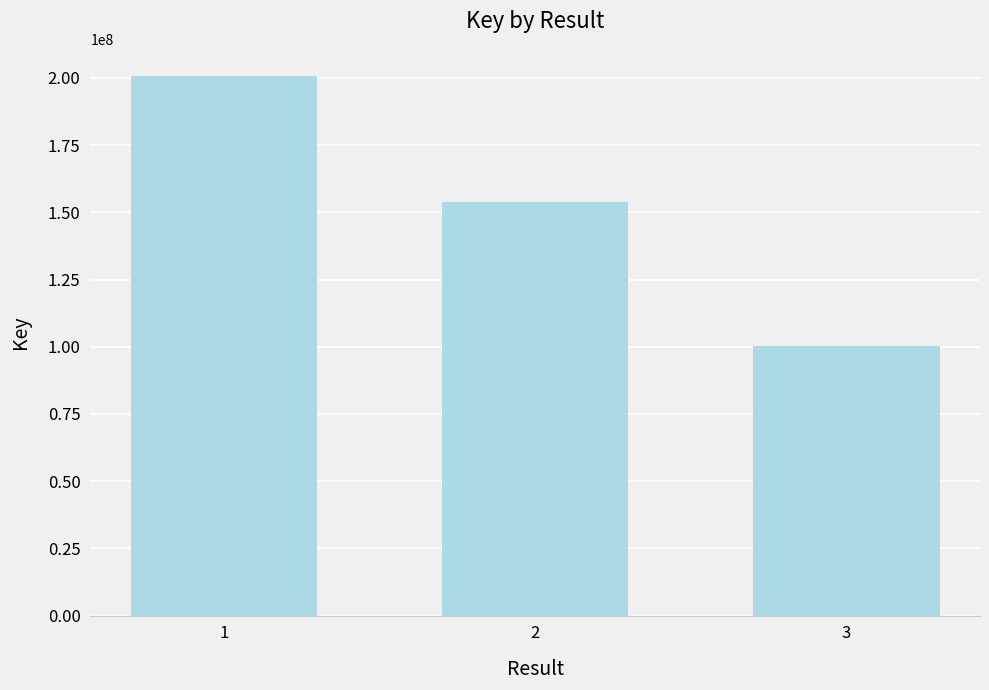

What is the ratio of the value at 1 to the value at 3?

2.0